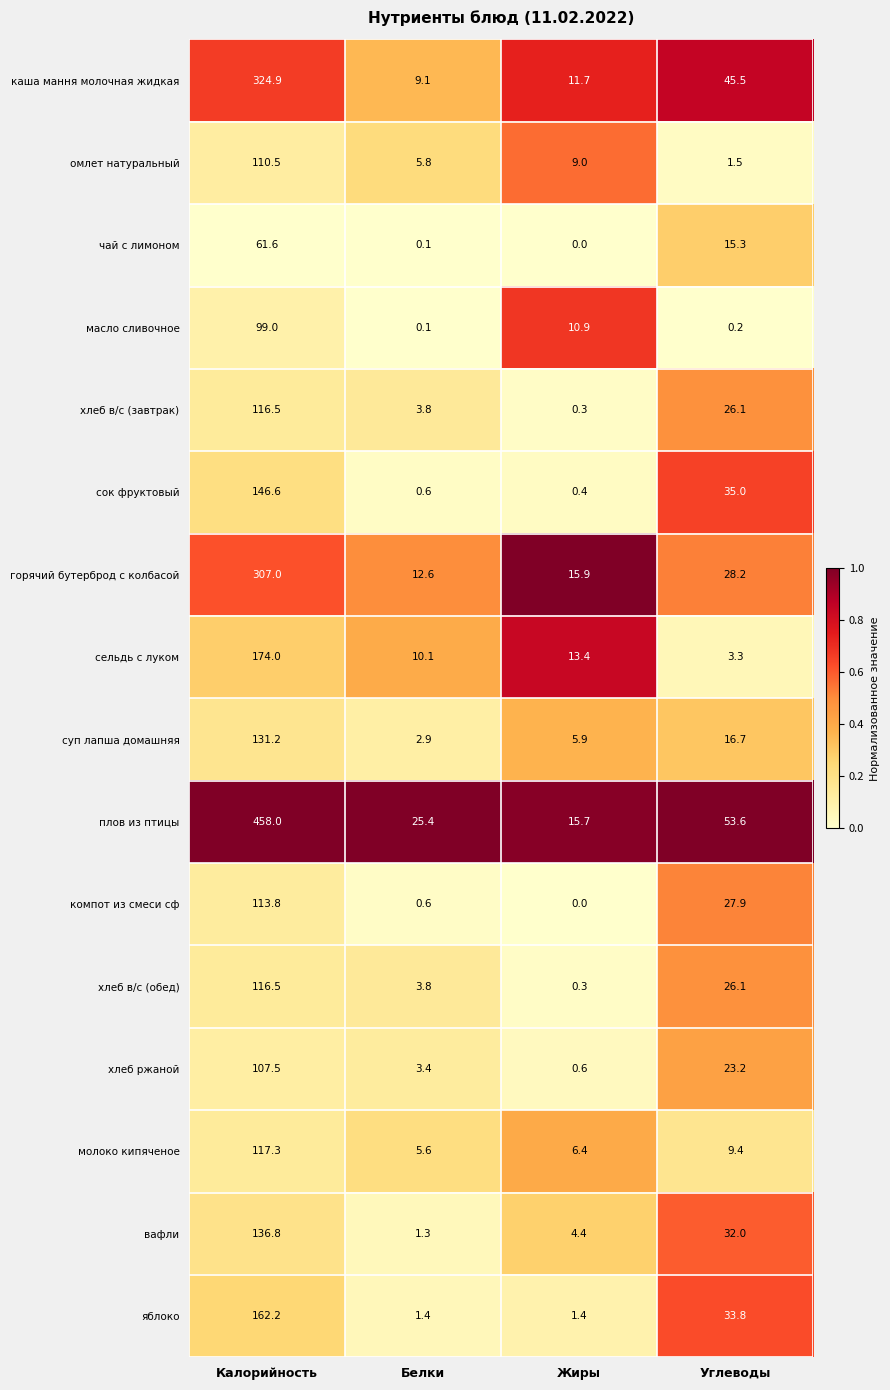

Is it true that омлет натуральный equals 1.5 at Углеводы?

True